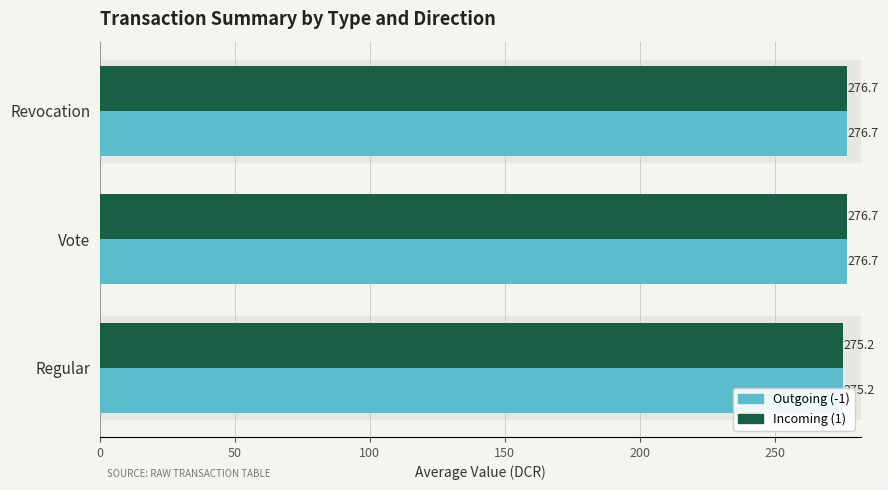

What is the sum of the Incoming (1) values at Regular and Revocation?

551.9